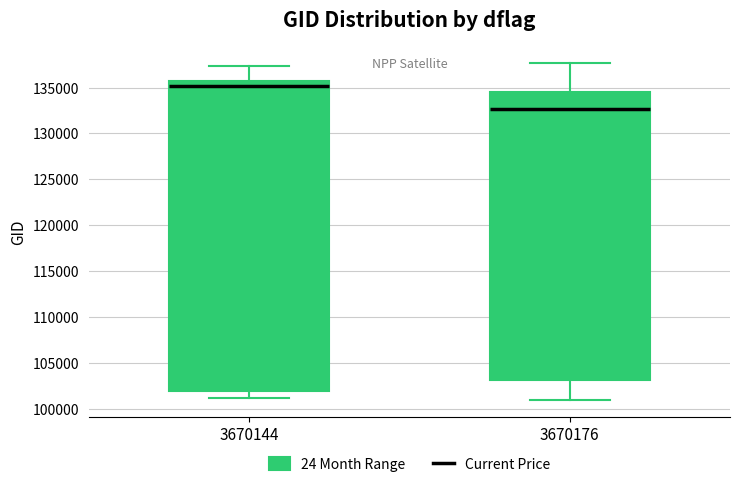

Where is the lower edge of the box at x = 3670176 on the y-axis? The values are not printed on the chart, so give them approximately, as read against the axis.

103000